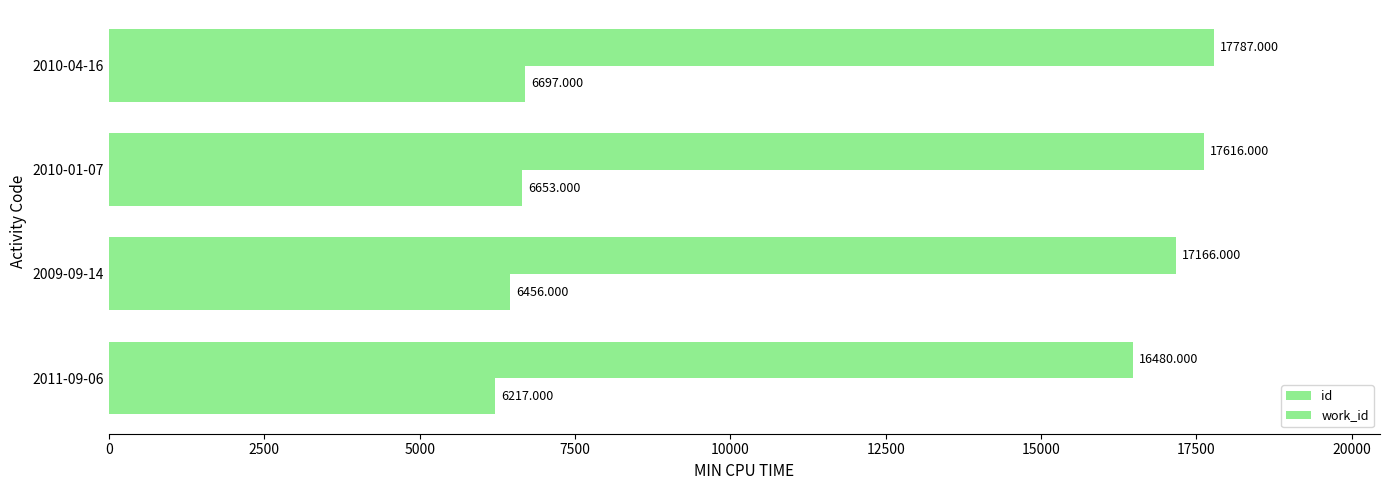

How many values in the work_id series are below 6653?

2